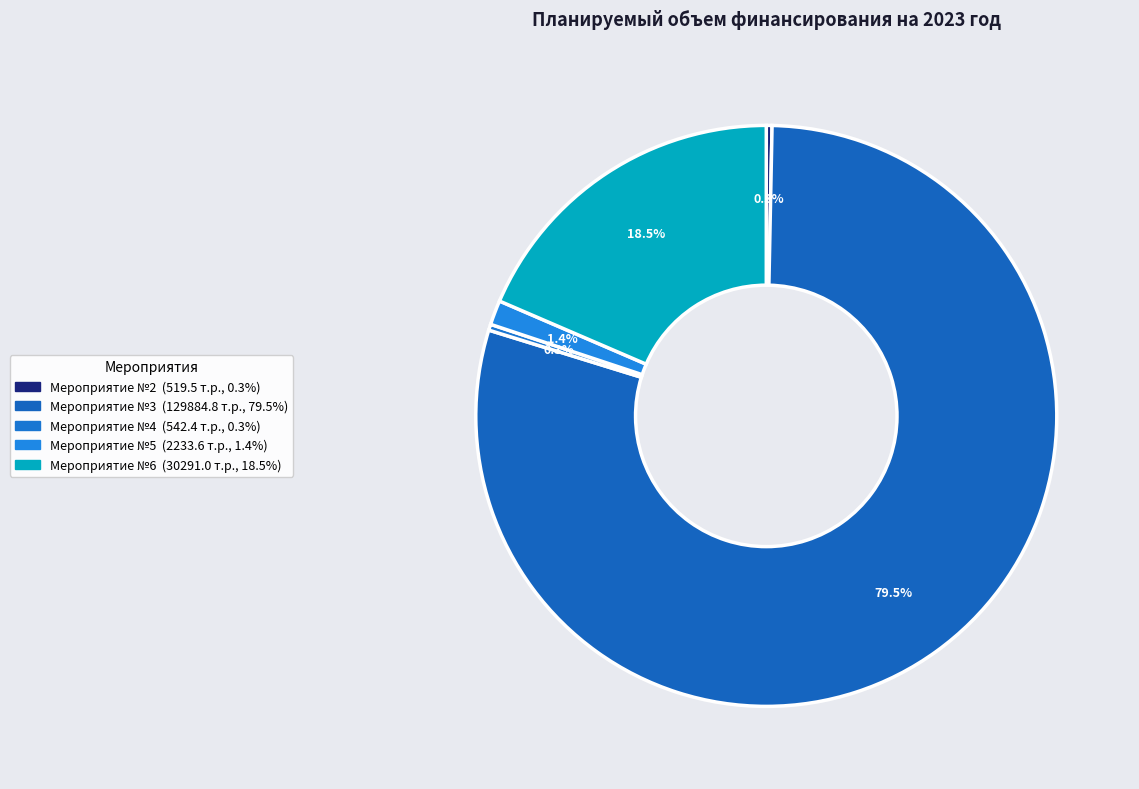

How many segments does this pie chart have?

5